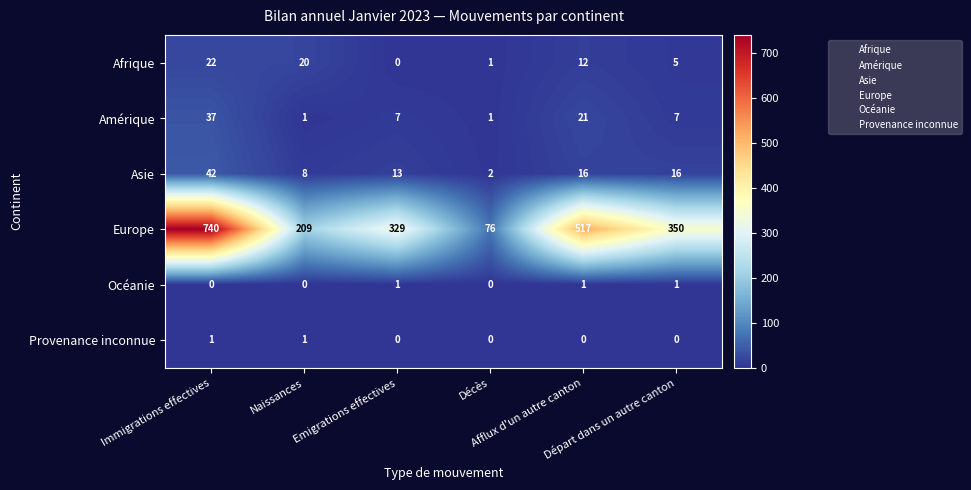

Which series has the largest range (max minus min)?

Europe